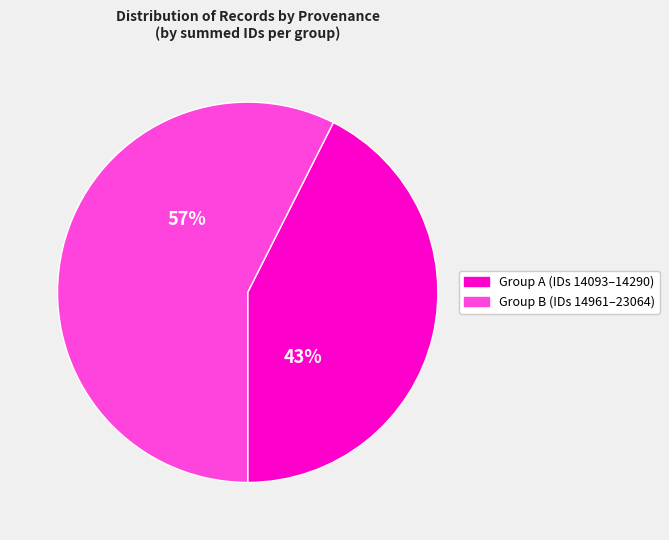

To the nearest percent, what is the average slice percentage?

50%